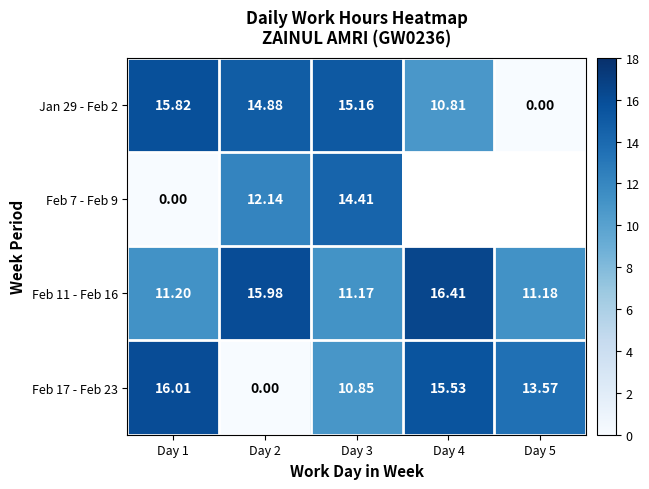

Between Day 5 and Day 3, which is larger?

Day 3